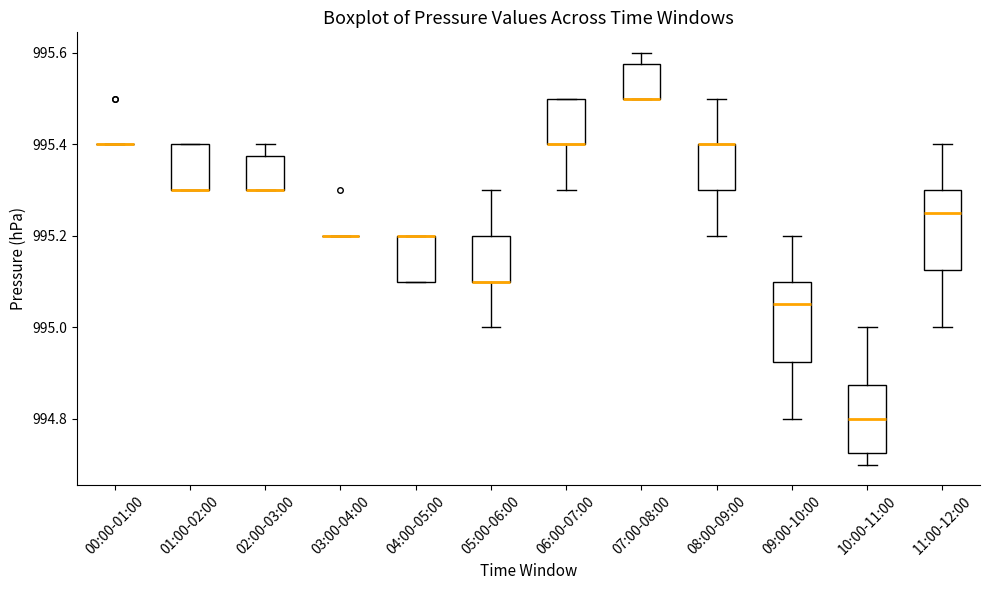

Reading left to right, read every box against the y-axis: the position of its median line, the range the box covers, and the ends of its whiskers. The values are not printed on the chart, so give them approximately, as read against the axis.

00:00-01:00: box collapsed to a line at 995.40, whiskers 995.40 to 995.40
01:00-02:00: median 995.30 (drawn on the box's lower edge), box 995.30 to 995.40, whiskers 995.30 to 995.40
02:00-03:00: median 995.30 (drawn on the box's lower edge), box 995.30 to 995.38, whiskers 995.30 to 995.40
03:00-04:00: box collapsed to a line at 995.20, whiskers 995.20 to 995.20
04:00-05:00: median 995.20 (drawn on the box's upper edge), box 995.10 to 995.20, whiskers 995.10 to 995.20
05:00-06:00: median 995.10 (drawn on the box's lower edge), box 995.10 to 995.20, whiskers 995.00 to 995.30
06:00-07:00: median 995.40 (drawn on the box's lower edge), box 995.40 to 995.50, whiskers 995.30 to 995.50
07:00-08:00: median 995.50 (drawn on the box's lower edge), box 995.50 to 995.58, whiskers 995.50 to 995.60
08:00-09:00: median 995.40 (drawn on the box's upper edge), box 995.30 to 995.40, whiskers 995.20 to 995.50
09:00-10:00: median 995.06, box 994.92 to 995.10, whiskers 994.80 to 995.20
10:00-11:00: median 994.80, box 994.72 to 994.88, whiskers 994.70 to 995.00
11:00-12:00: median 995.26, box 995.12 to 995.30, whiskers 995.00 to 995.40